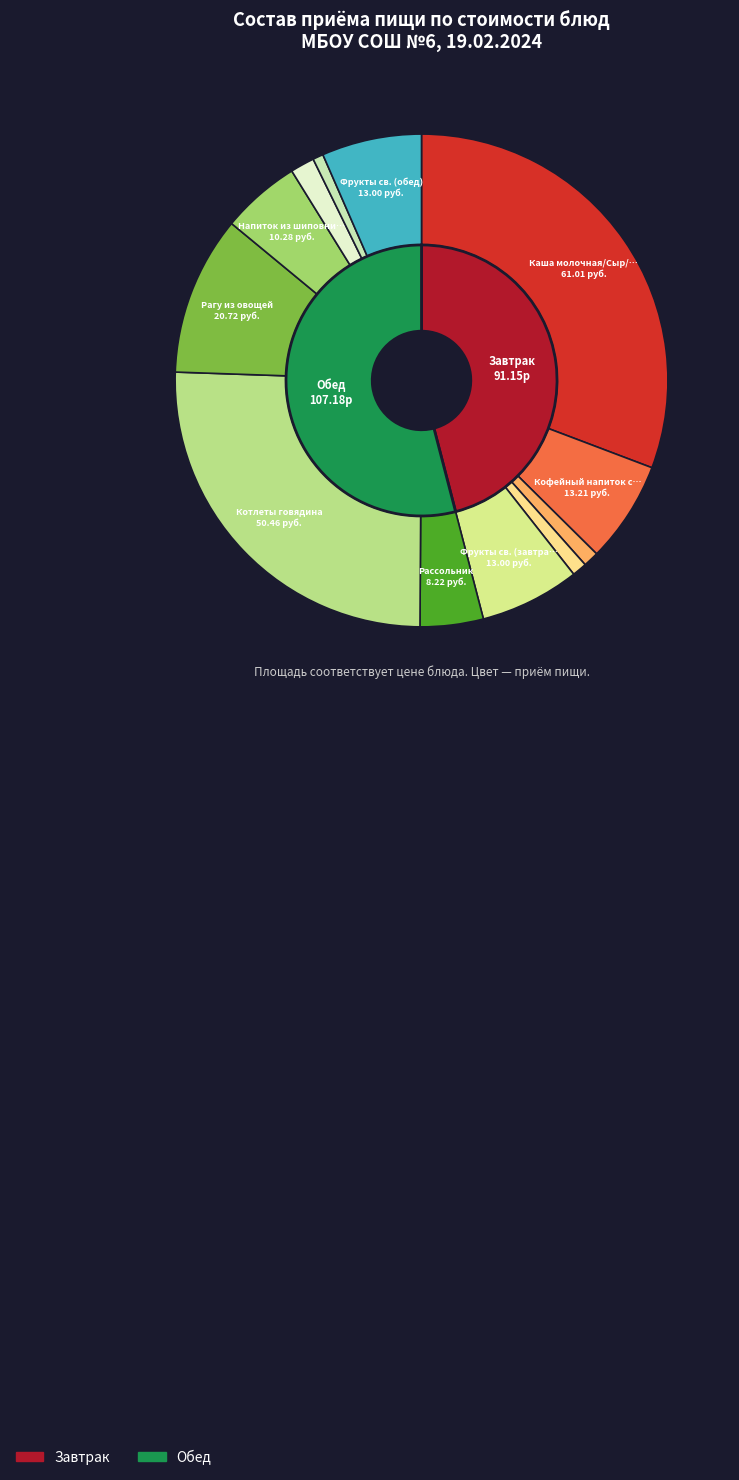

Which slice is the smallest?

Хлеб ржаной (обед)